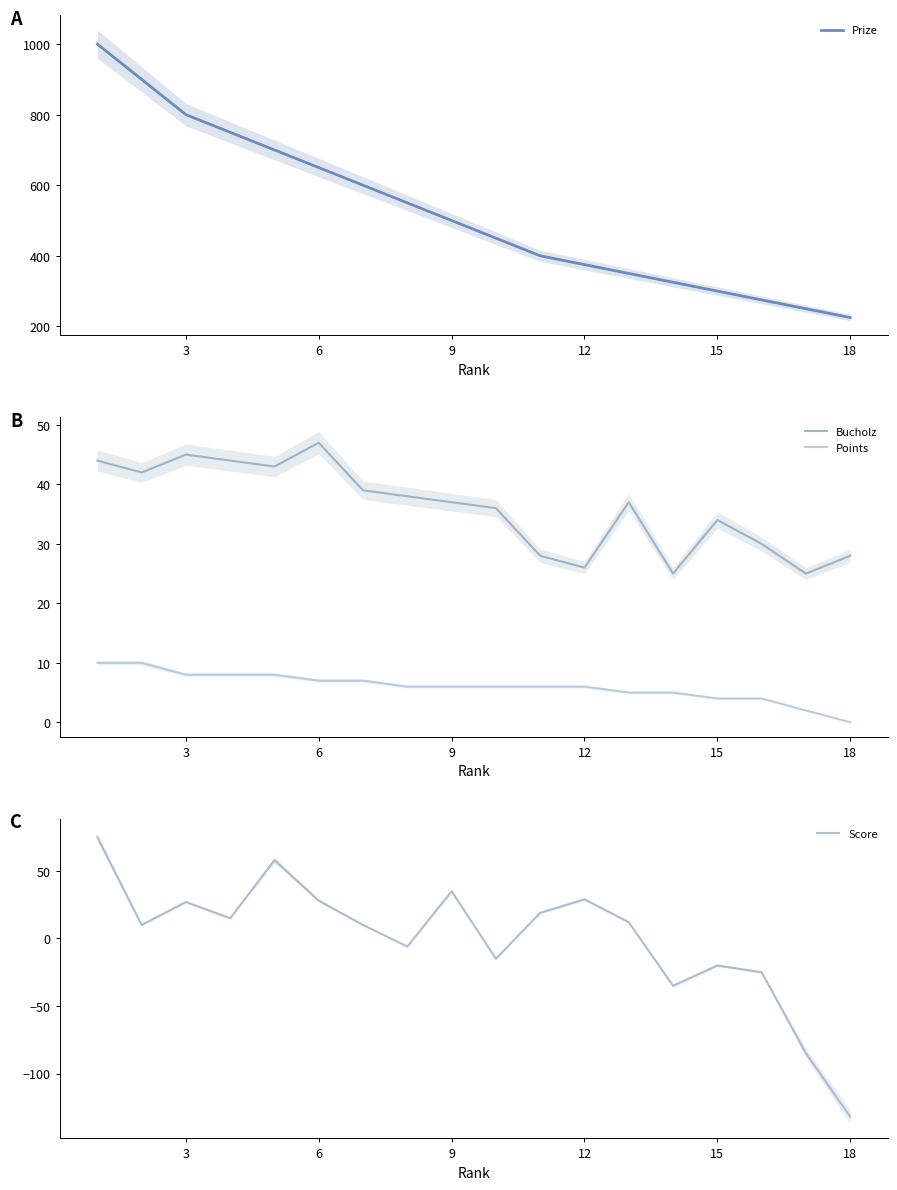

The Score series shows 20 at 12. True or false?

False